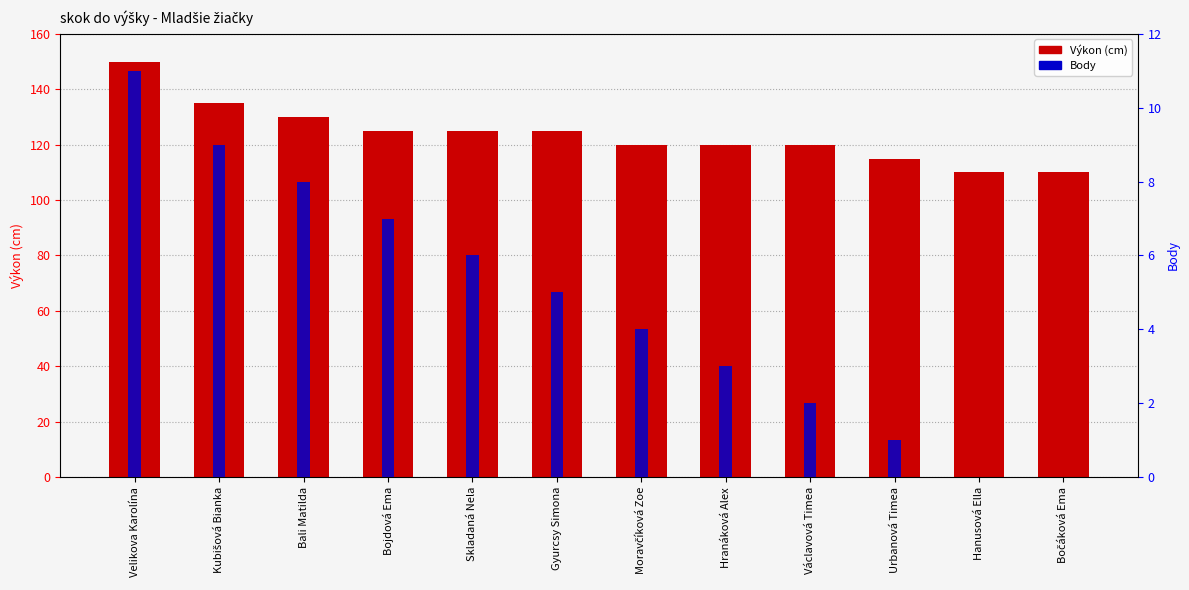

Reading left to right, extract all data points from this chart.

Výkon (cm): 150	135	130	125	125	125	120	120	120	115	110	110
Body: 11	9	8	7	6	5	4	3	2	1	0	0